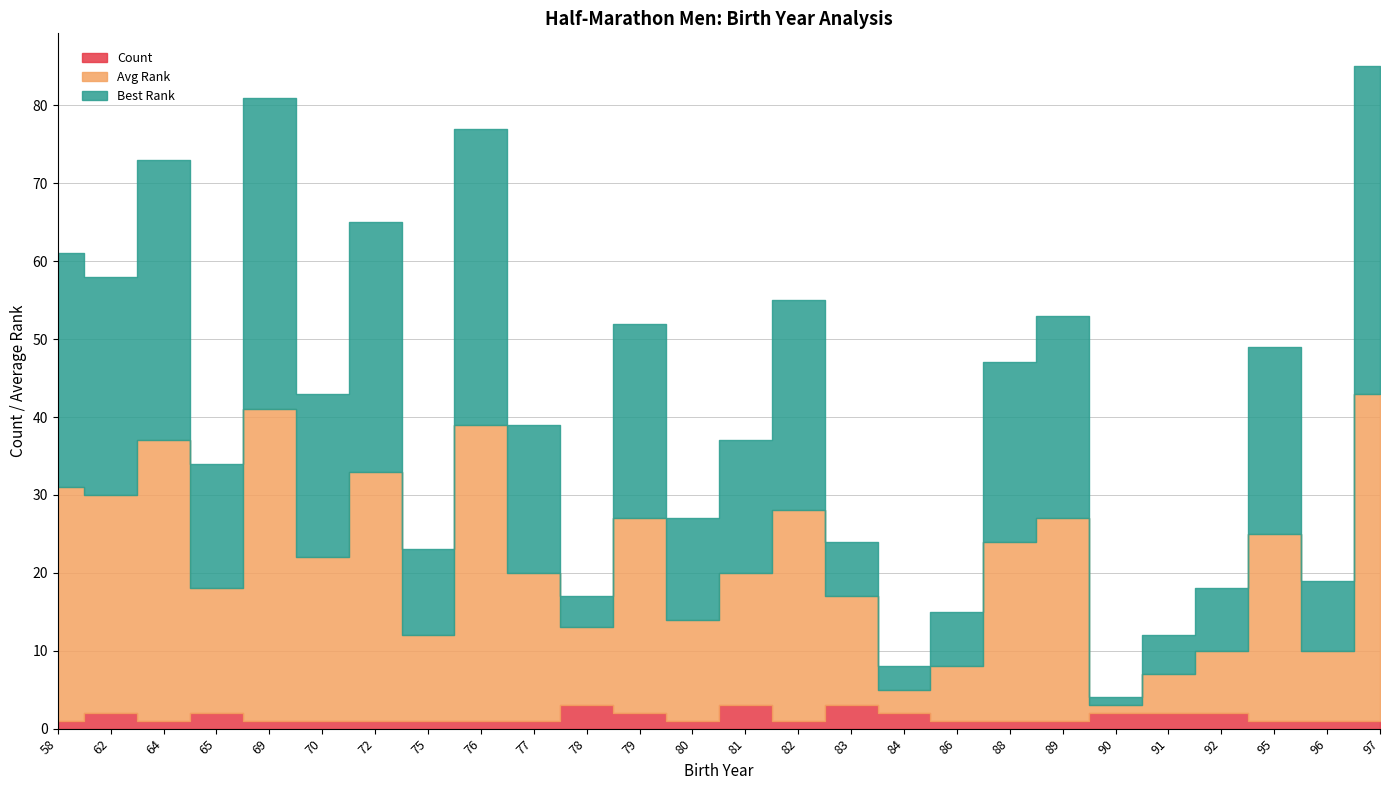

Between 72 and 77, which series saw the biggest shift?

Avg Rank